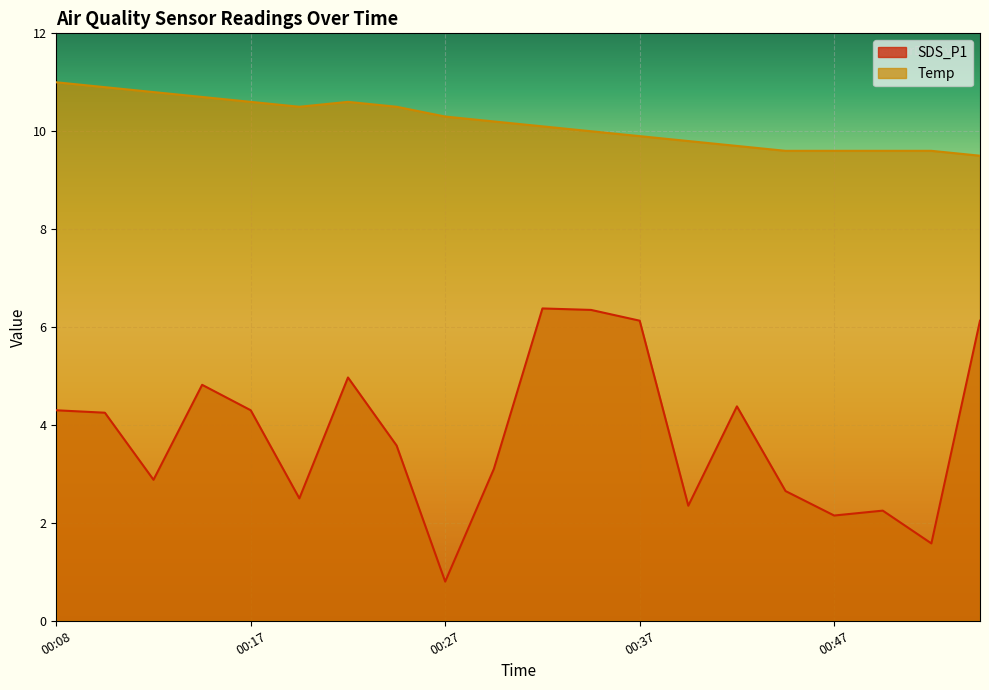

The Temp series shows 7.2 at 00:20. True or false?

False